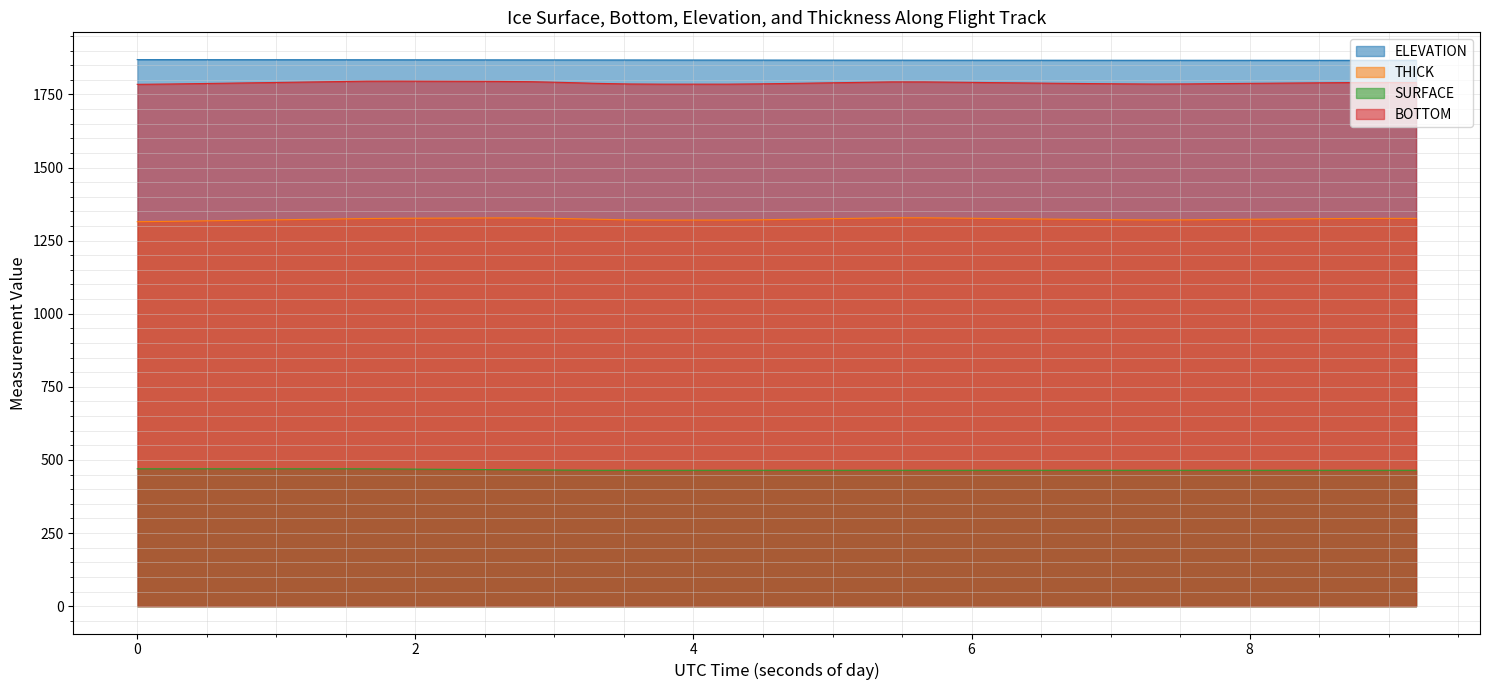

Does the chart display data point markers on the line(s)?

No